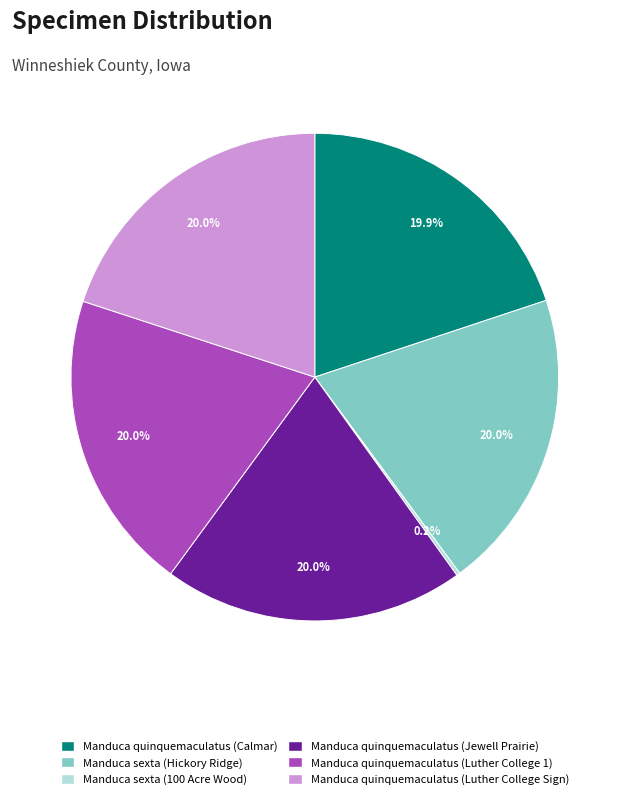

What is the ratio of the value at Manduca quinquemaculatus (Calmar) to the value at Manduca quinquemaculatus (Luther College Sign)?

1.0